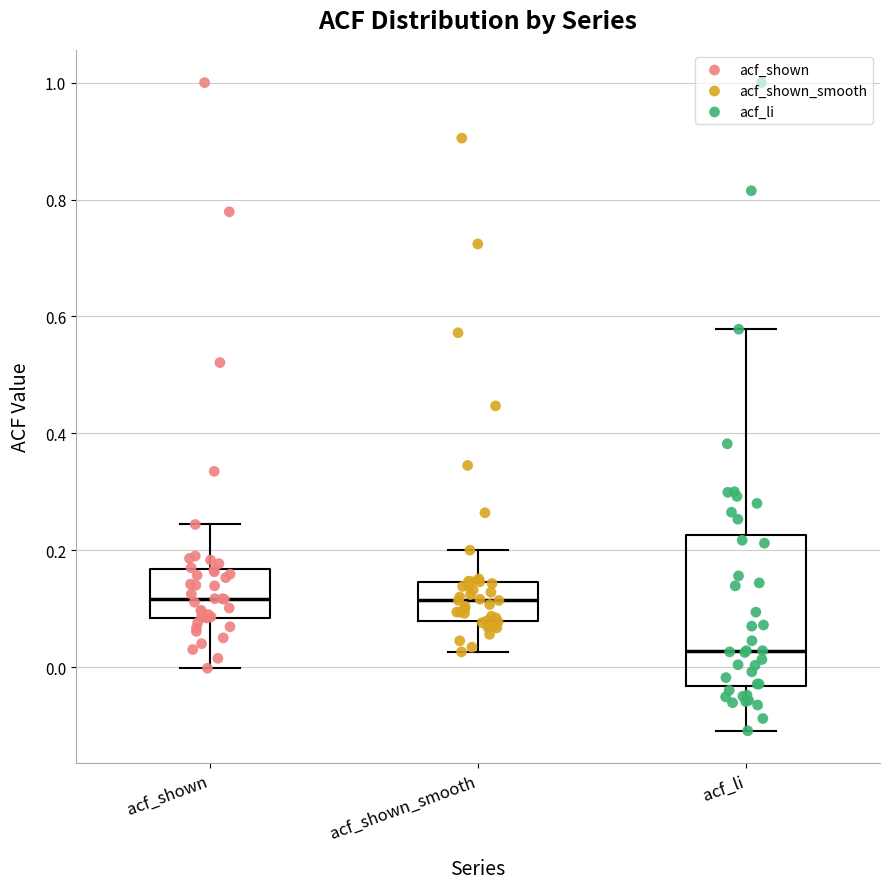

Which box's median line is the lowest?

acf_li